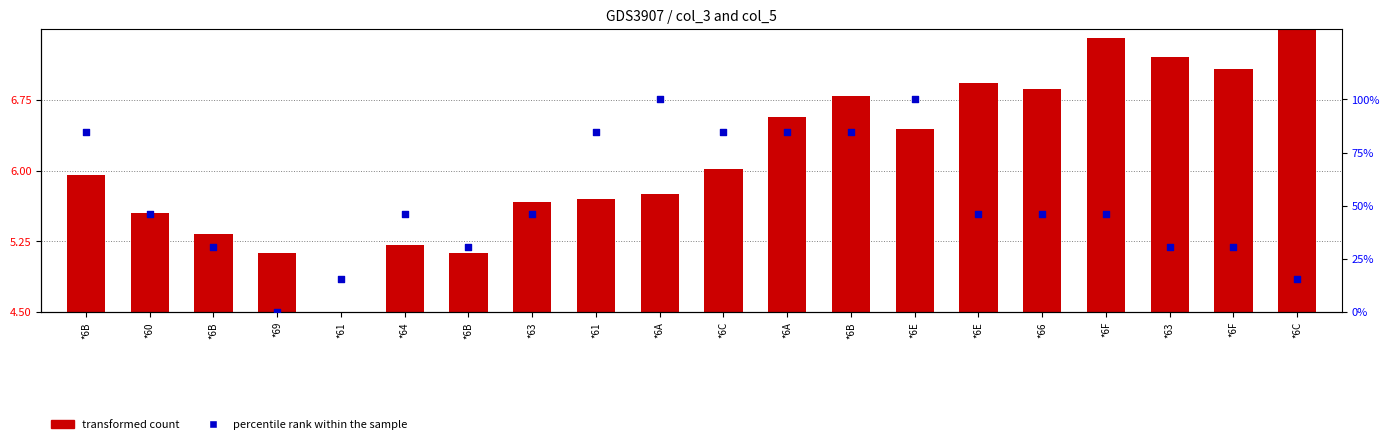

Is the value of transformed count at *64 greater than the value of percentile rank within the sample at *6F?

No